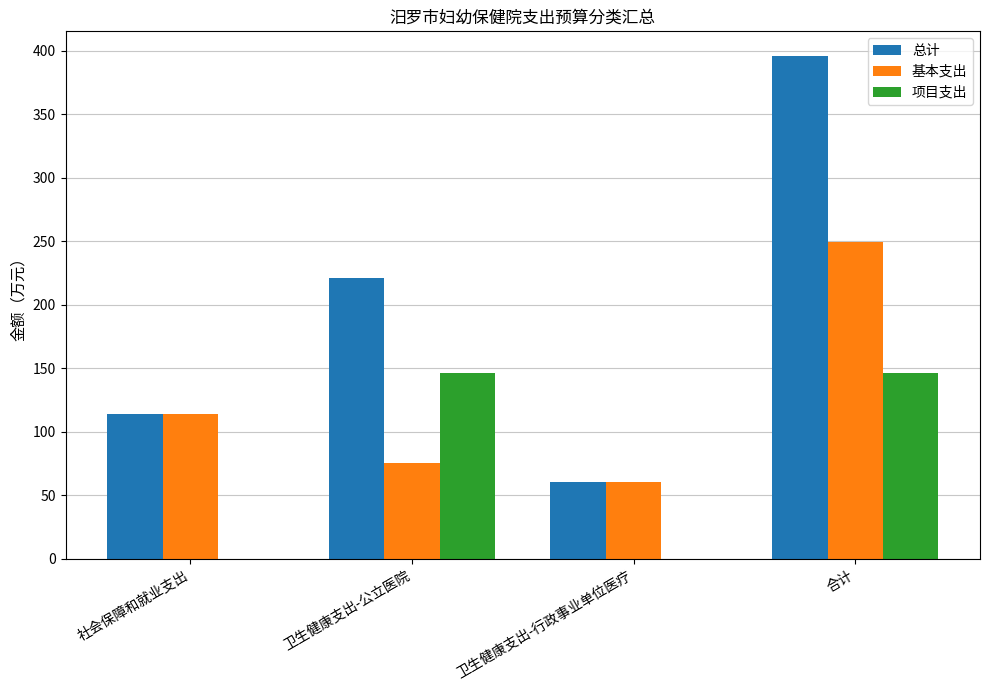

Which series has the largest range (max minus min)?

总计